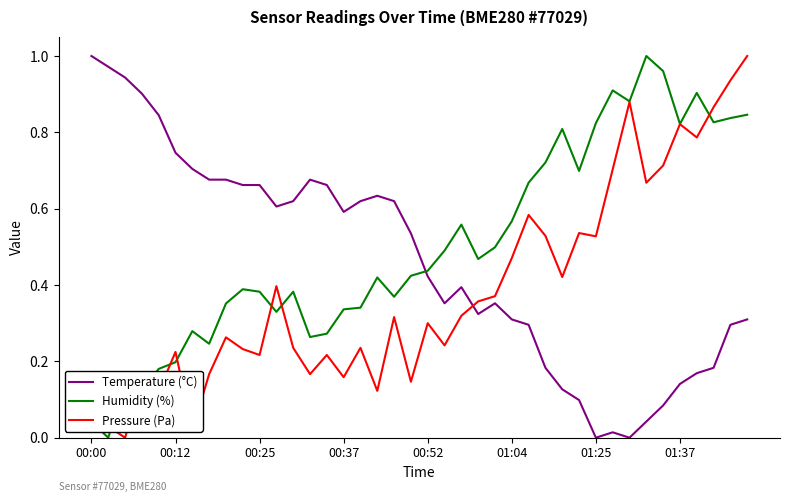

Which series has the largest total across all categories?

Humidity (%)